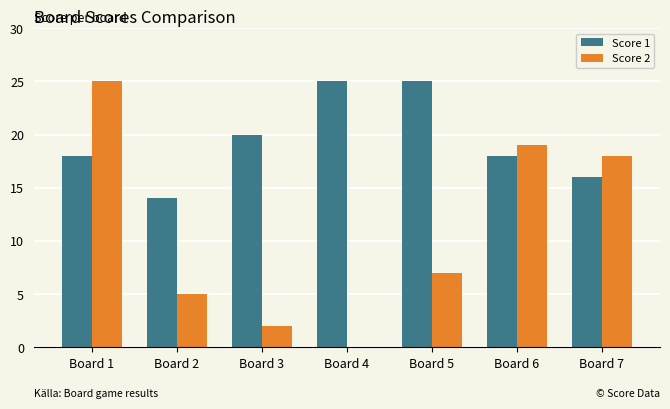

What is the maximum value shown in the chart?

25